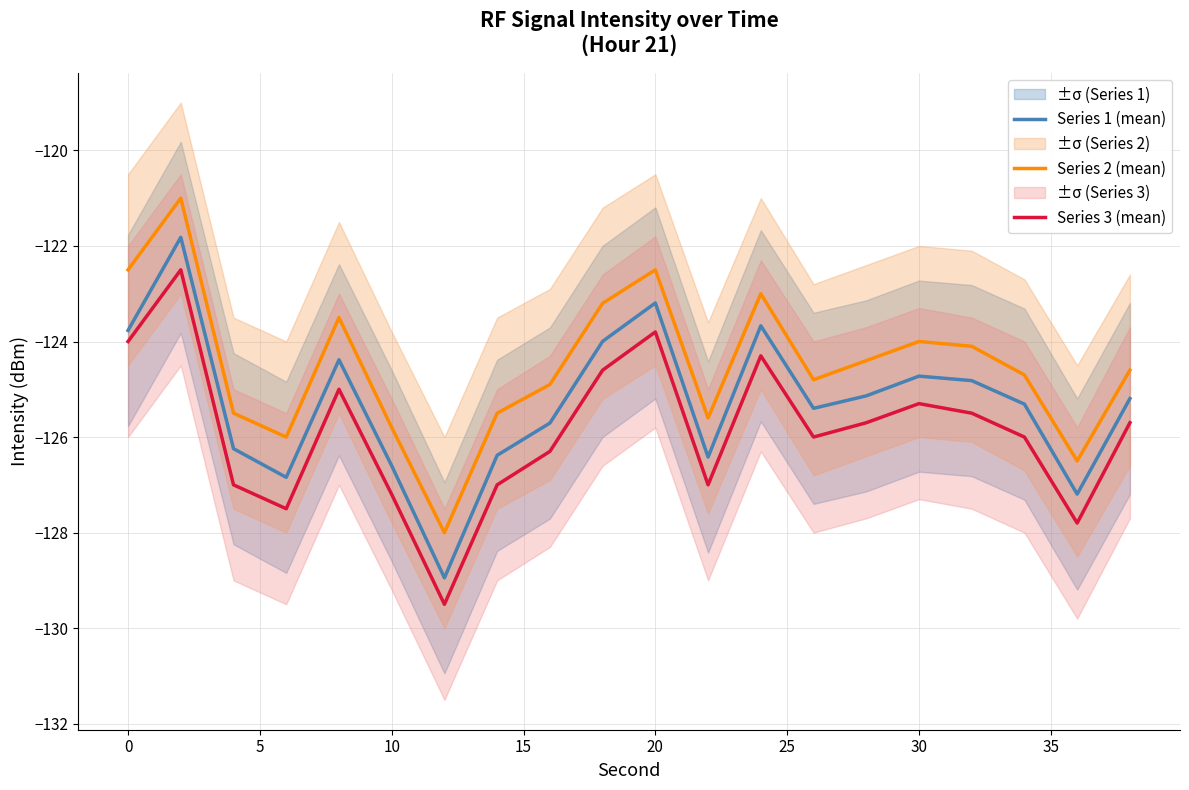

What is the highest value of the Series 3 (mean) series?

-122.5